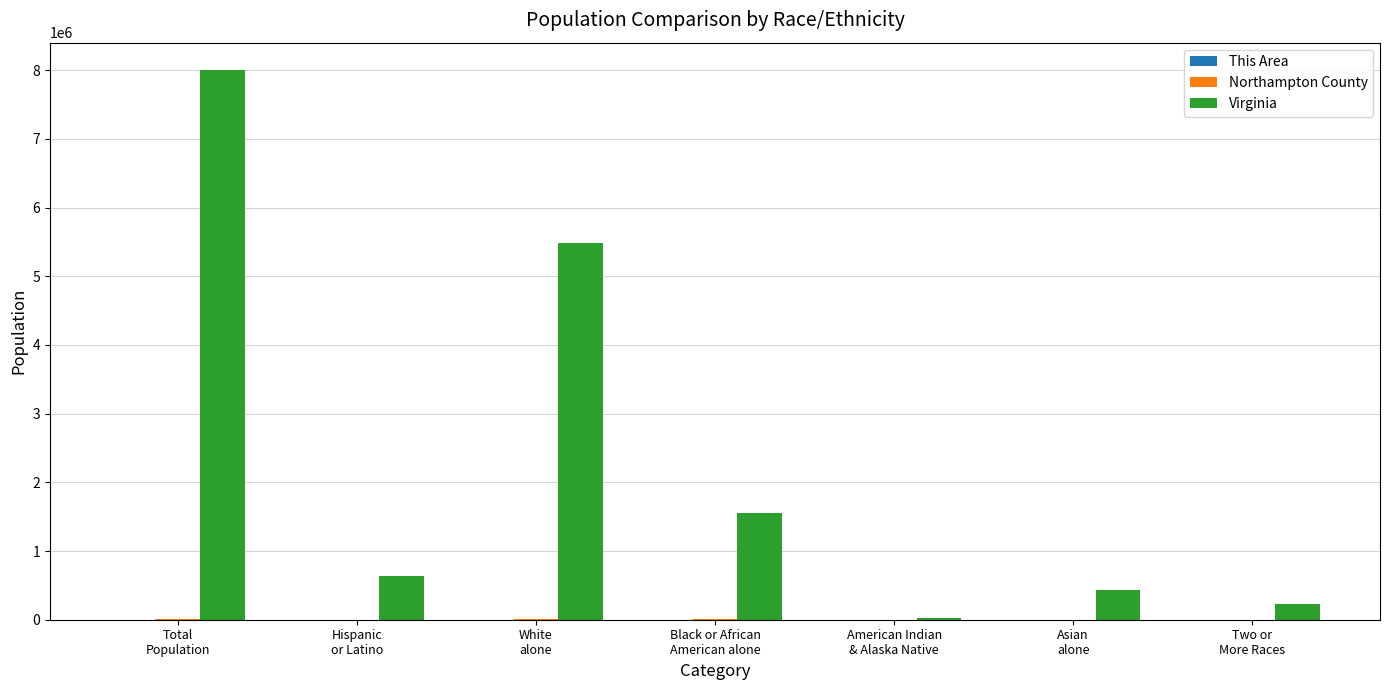

True or false: Virginia has a value of 5486852 at White
alone.

True